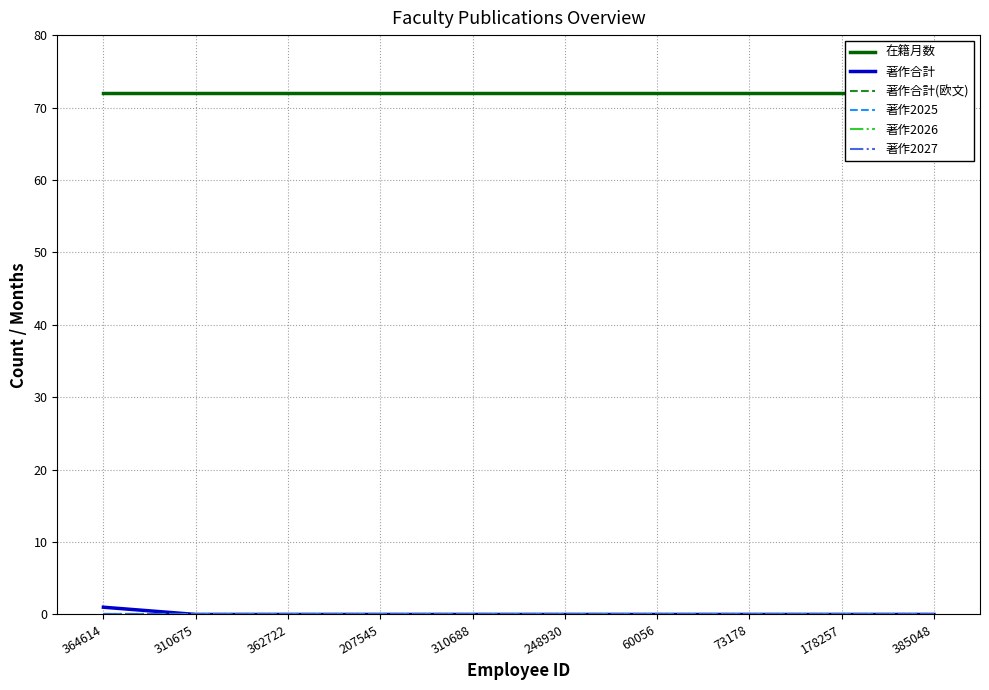

Reading right to left, what are all the values shown in this chart?

在籍月数: 72	72	72	72	72	72	72	72	72	72
著作合計: 0	0	0	0	0	0	0	0	0	1
著作合計(欧文): 0	0	0	0	0	0	0	0	0	0
著作2025: 0	0	0	0	0	0	0	0	0	0
著作2026: 0	0	0	0	0	0	0	0	0	0
著作2027: 0	0	0	0	0	0	0	0	0	0